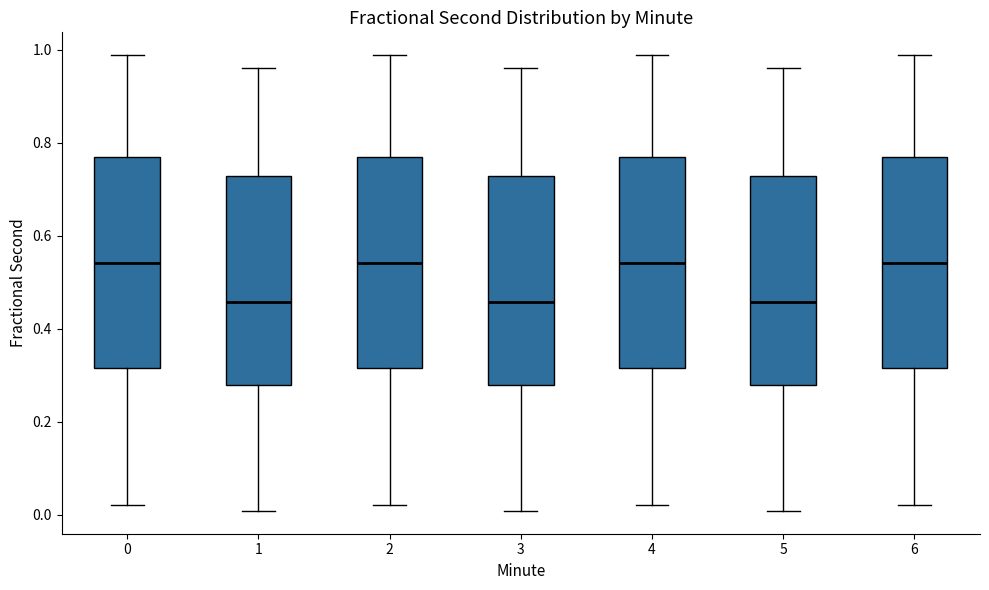

Reading left to right, read every box against the y-axis: the position of its median line, the range the box covers, and the ends of its whiskers. The values are not printed on the chart, so give them approximately, as read against the axis.

0: median 0.54, box 0.32 to 0.76, whiskers 0.02 to 0.98
1: median 0.46, box 0.28 to 0.72, whiskers 0.00 to 0.96
2: median 0.54, box 0.32 to 0.76, whiskers 0.02 to 0.98
3: median 0.46, box 0.28 to 0.72, whiskers 0.00 to 0.96
4: median 0.54, box 0.32 to 0.76, whiskers 0.02 to 0.98
5: median 0.46, box 0.28 to 0.72, whiskers 0.00 to 0.96
6: median 0.54, box 0.32 to 0.76, whiskers 0.02 to 0.98